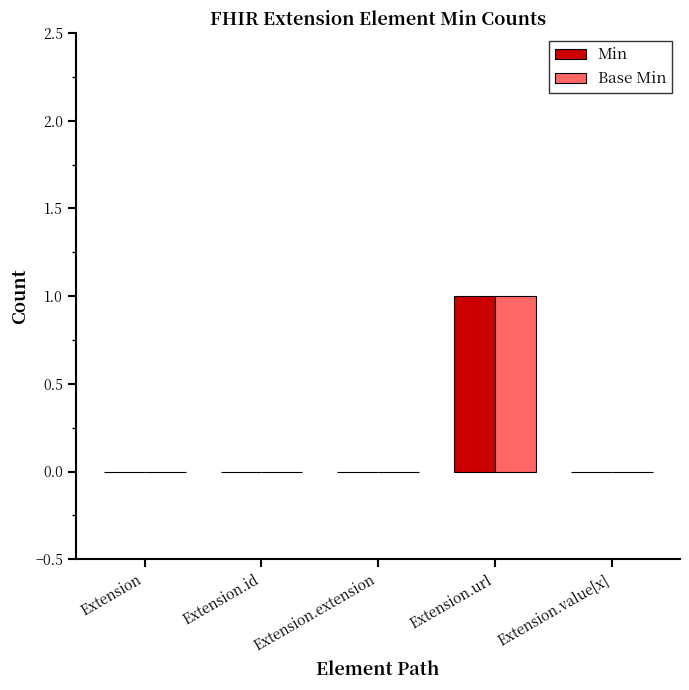

Is it true that Min equals 0 at Extension.extension?

True